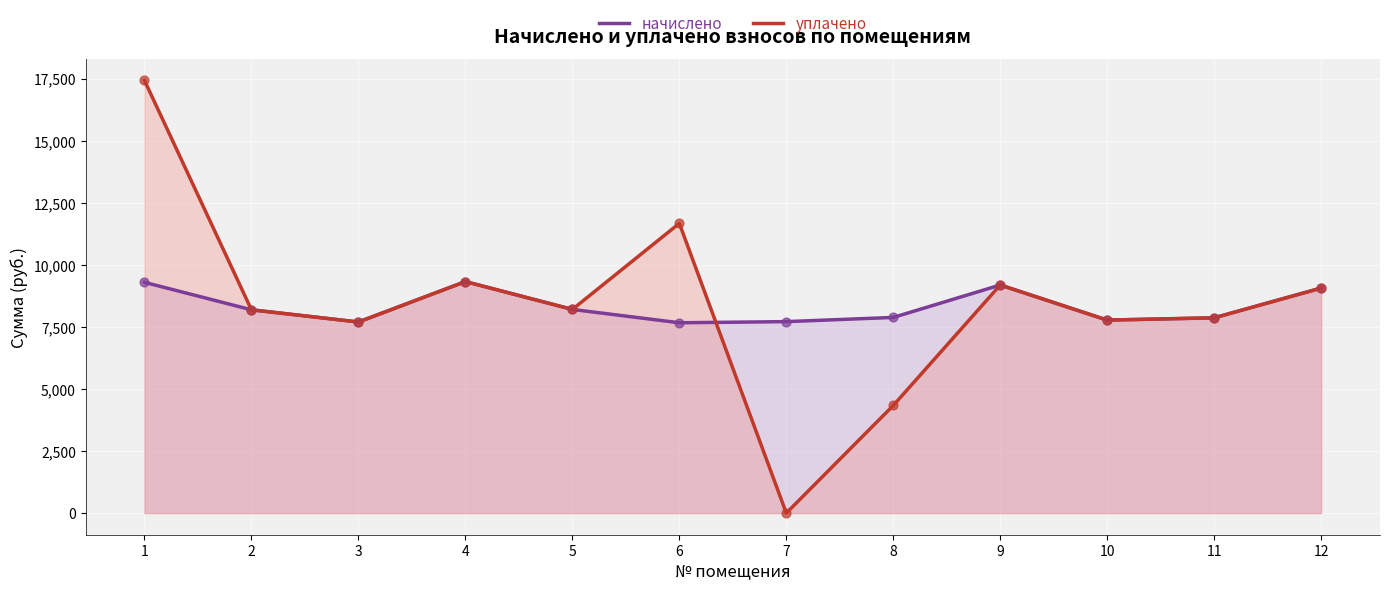

Which series has the largest Y range (max minus min)?

уплачено